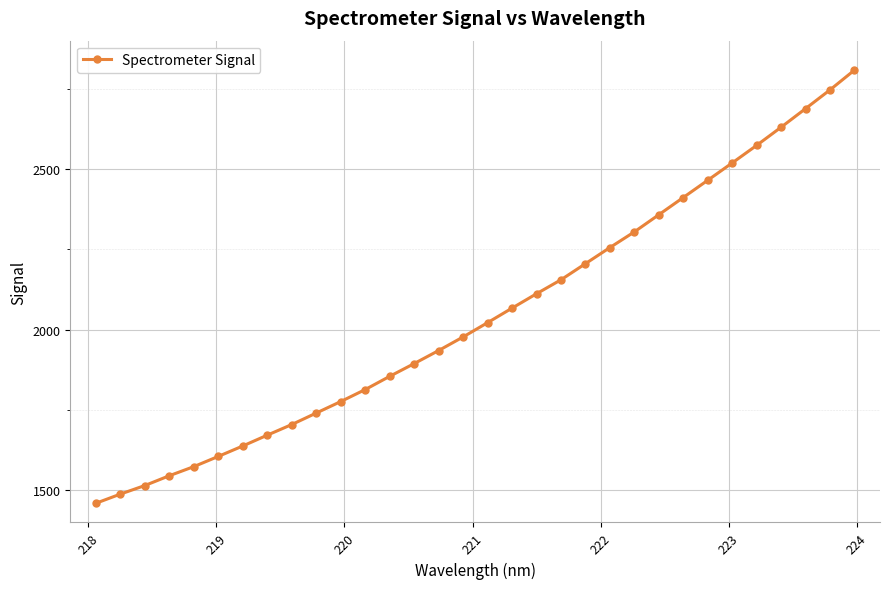

True or false: the data has more than 2 interior local peaks.

False